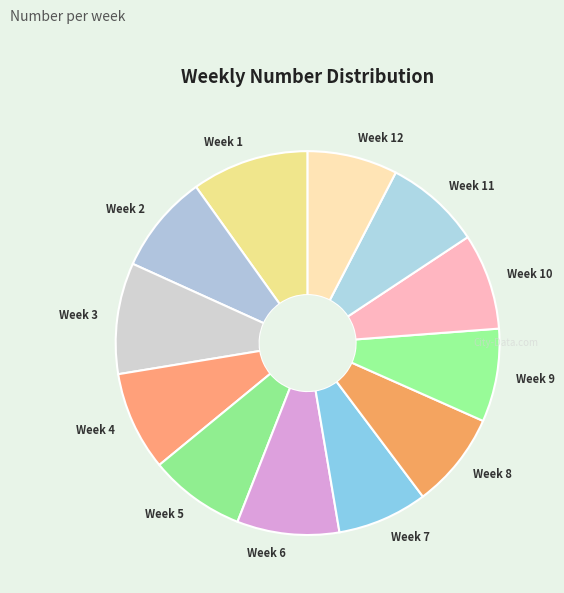

Does Week 4 represent more than half of the total?

No